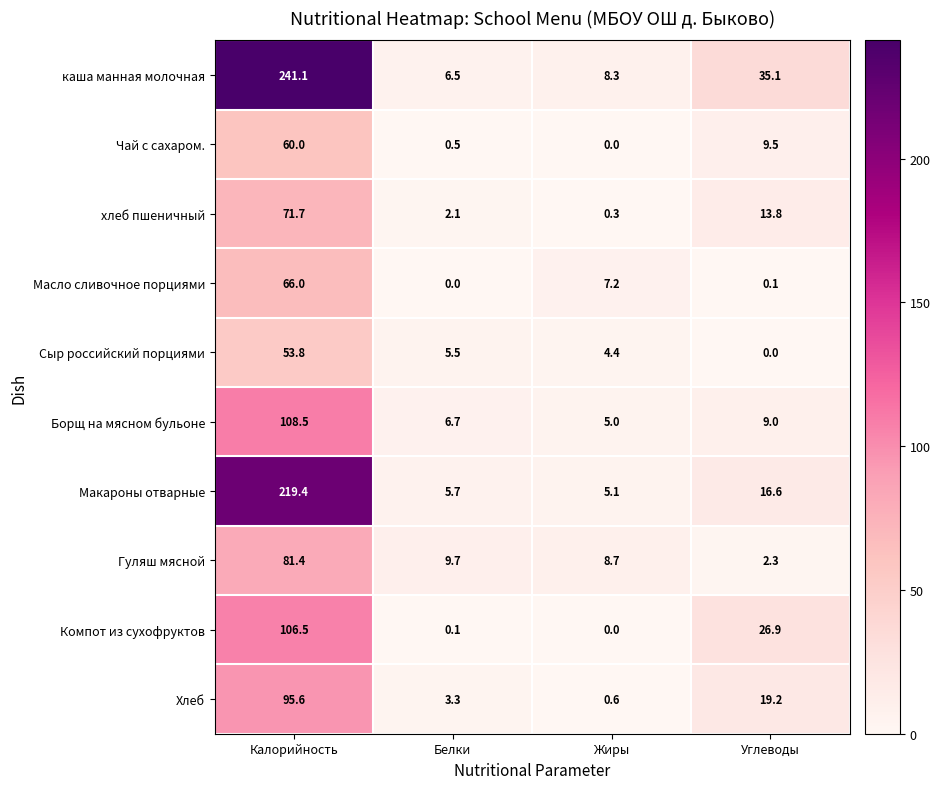

The value of Хлеб at Калорийность is 124.7. True or false?

False